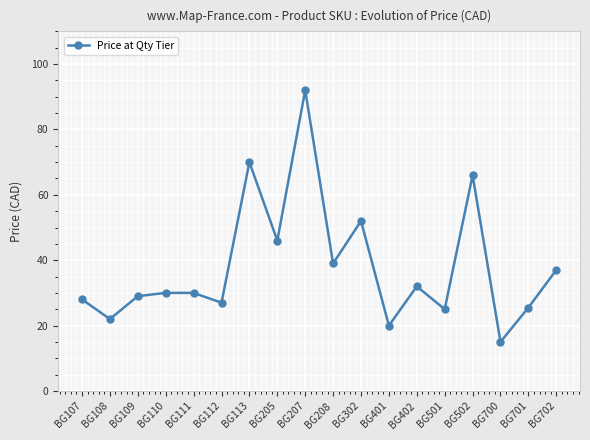

True or false: the data has more than 2 interior local peaks.

True